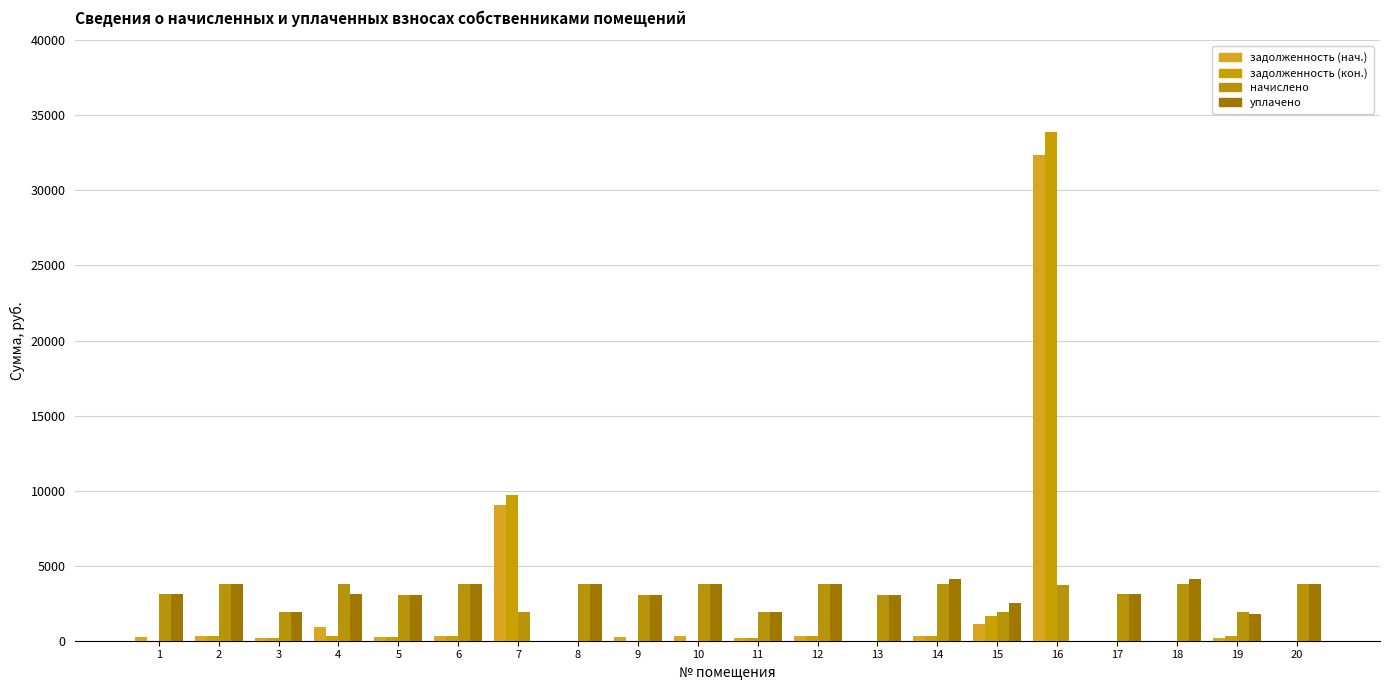

Count the number of categories in the chart.

20